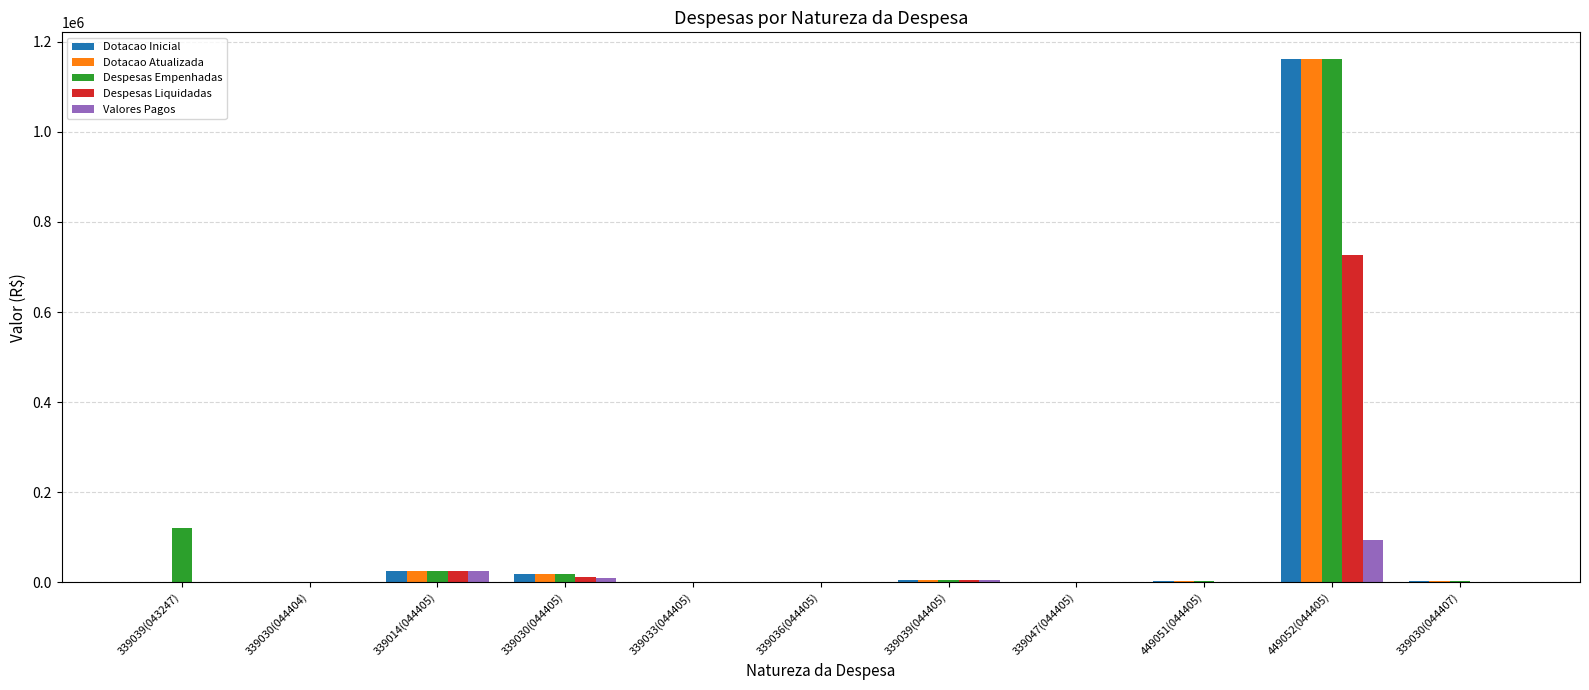

Which label corresponds to the largest value in the chart?

449052(044405)